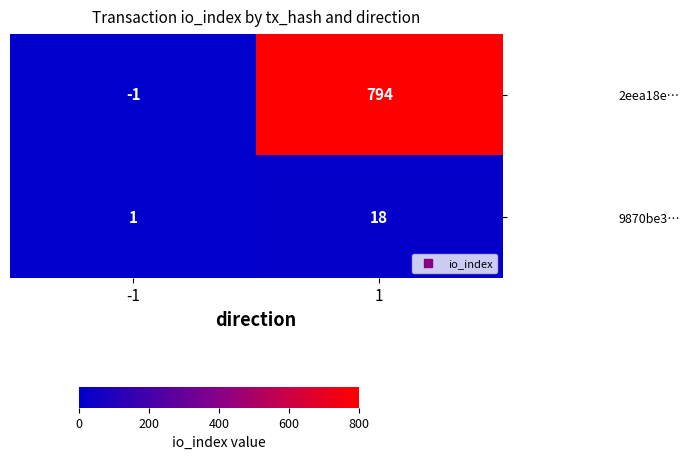

Reading right to left, what are all the values shown in this chart?

2eea18e…: 1=794	-1=-1
9870be3…: 1=18	-1=1